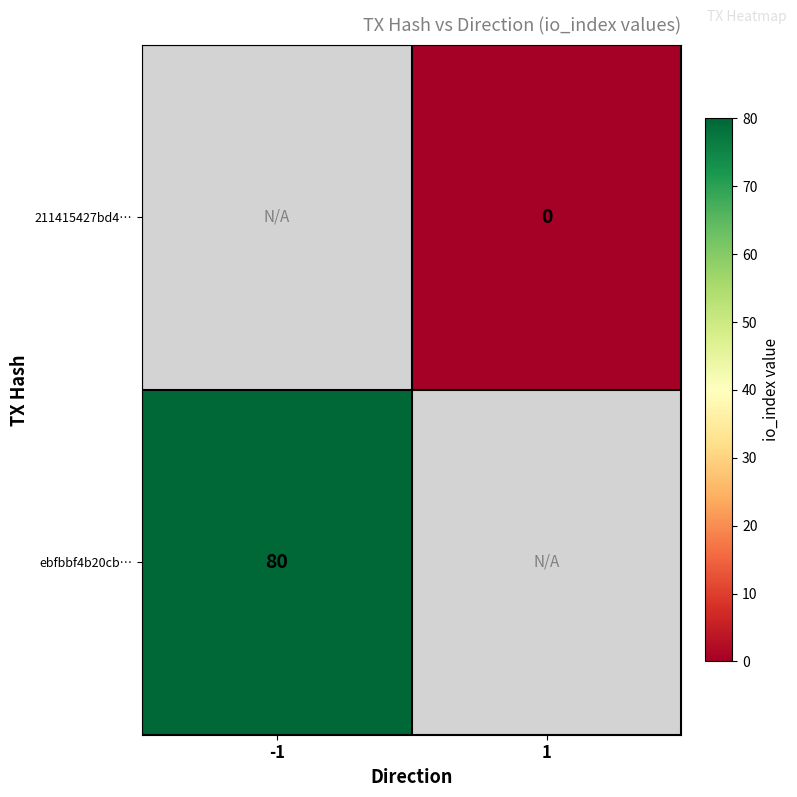

True or false: ebfbbf4b20cb… has a value of 52 at -1.

False